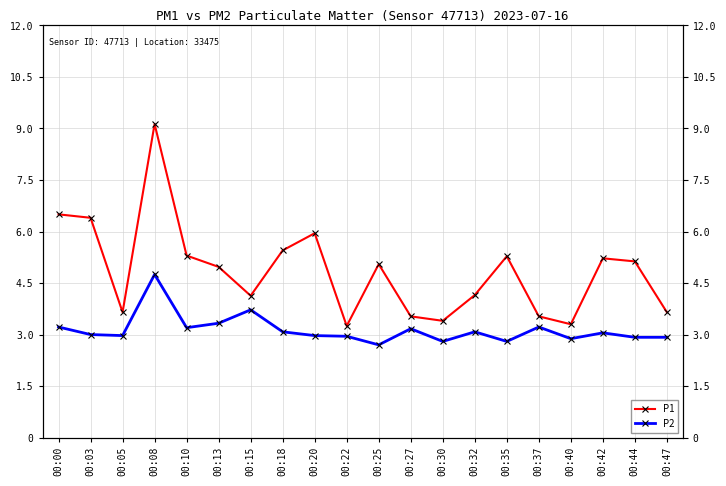

True or false: P1 and P2 cross at least once.

False